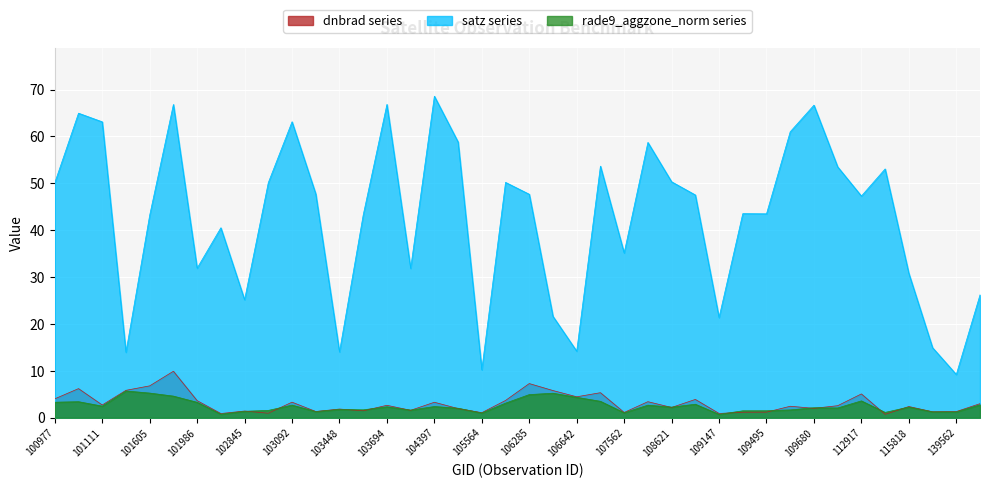

What is the greatest value displayed?

68.6